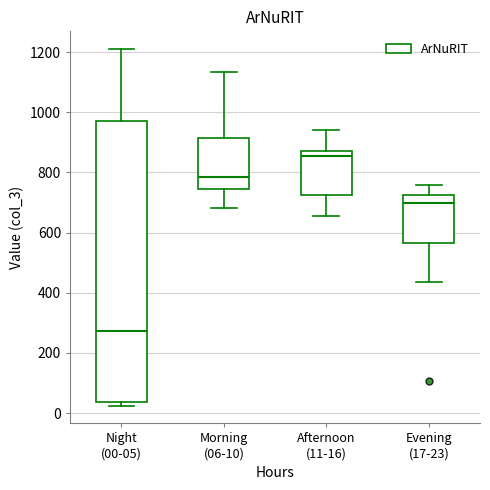

Reading left to right, transcribe this box plot: for each box, give where its median line is, the range the box spans, and where its two whiskers end, as read against the y-axis. The values are not printed on the chart, so give them approximately, as read against the axis.

Night (00-05): median 280, box 40 to 980, whiskers 20 to 1220
Morning (06-10): median 780, box 740 to 920, whiskers 680 to 1140
Afternoon (11-16): median 860, box 720 to 880, whiskers 660 to 940
Evening (17-23): median 700, box 560 to 720, whiskers 440 to 760